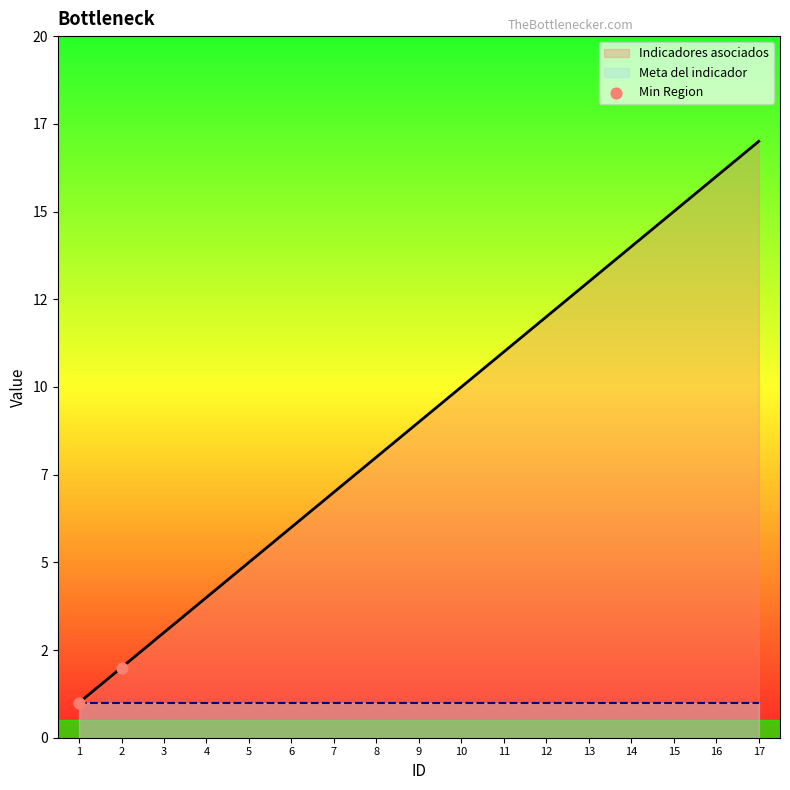

What is the ratio of the value at 1 to the value at 2?

0.5